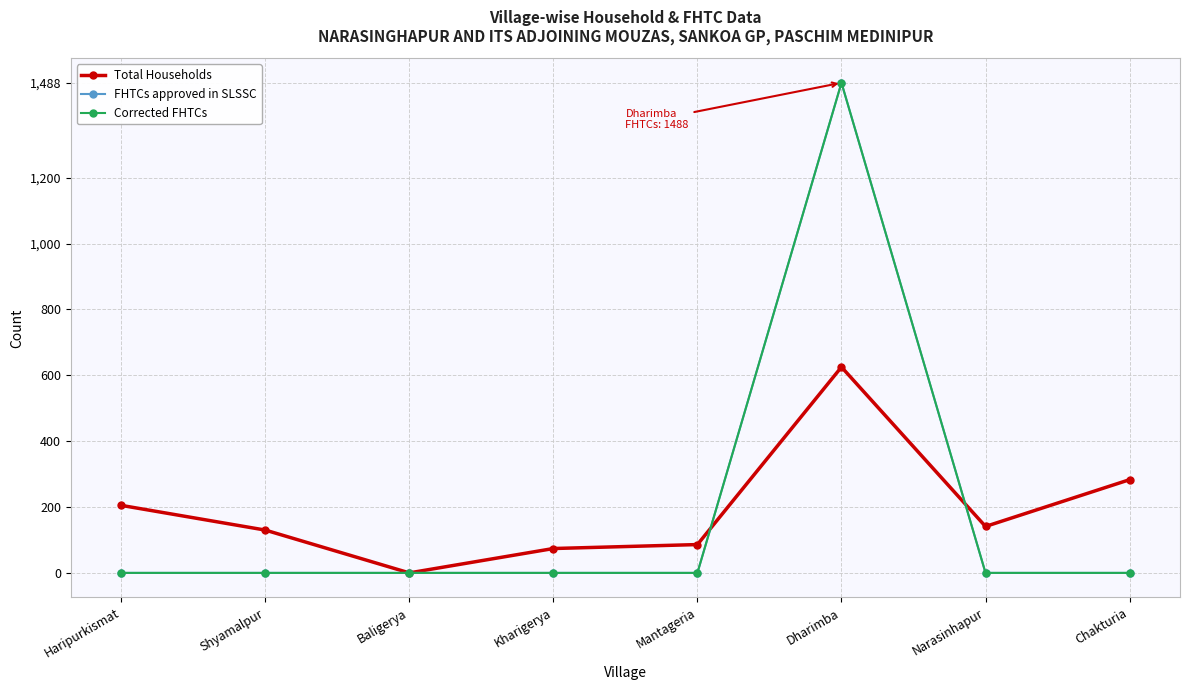

Is this an area chart (filled region under the line)?

No